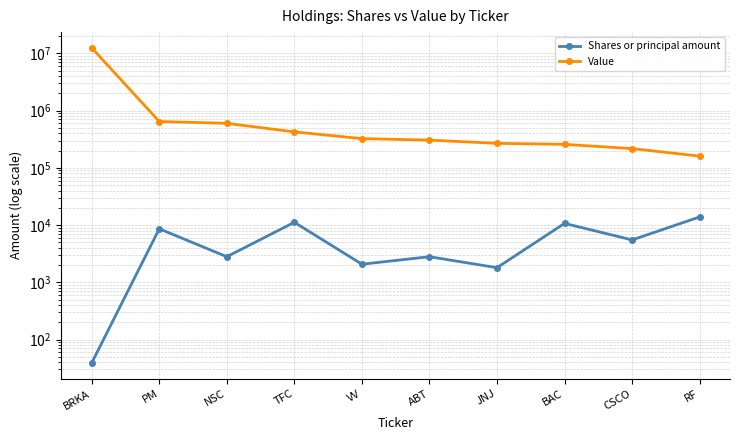

True or false: Value and Shares or principal amount cross at least once.

False